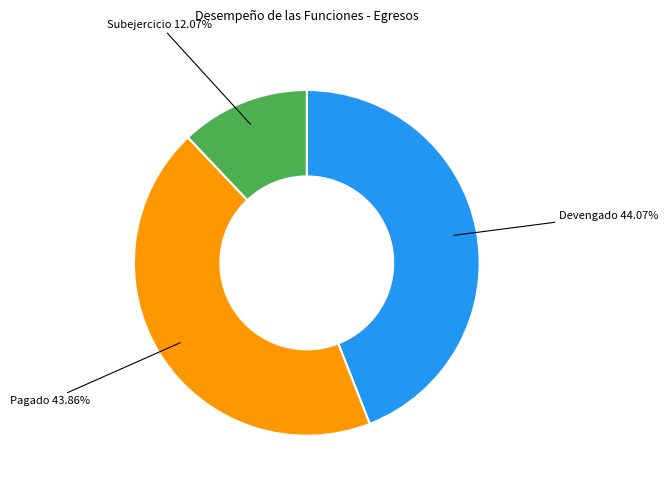

To the nearest percent, what percentage of the pie is Devengado?

44%